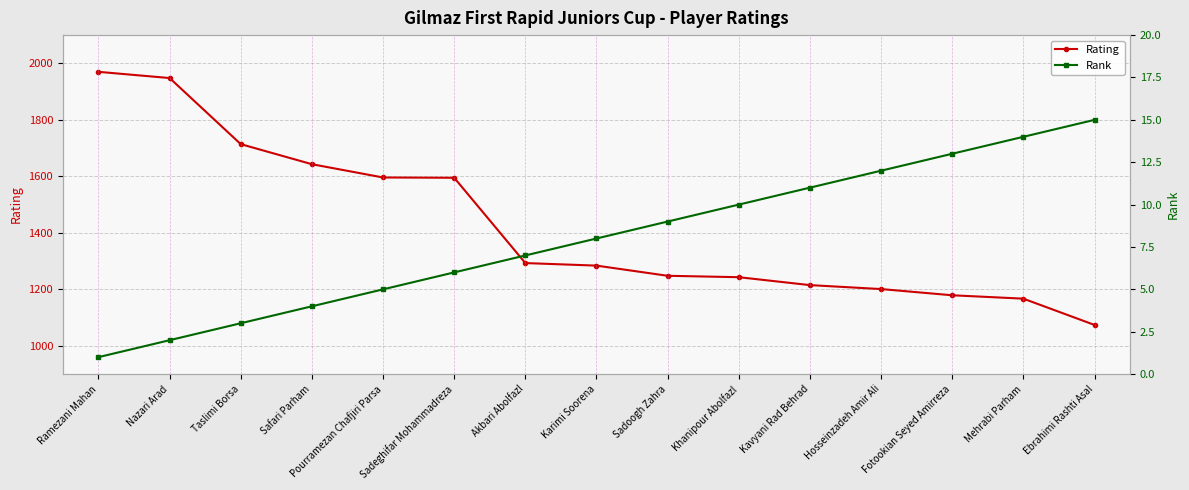

Is the value of Rating at Akbari Abolfazl greater than the value of Rank at Kavyani Rad Behrad?

Yes